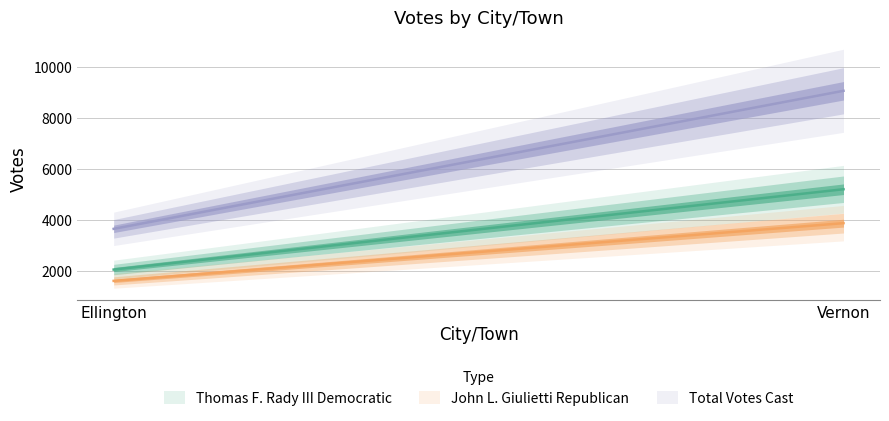

Reading left to right, extract all data points from this chart.

Thomas F. Rady III Democratic: 2045	5201
John L. Giulietti Republican: 1600	3868
Total Votes Cast: 3645	9069